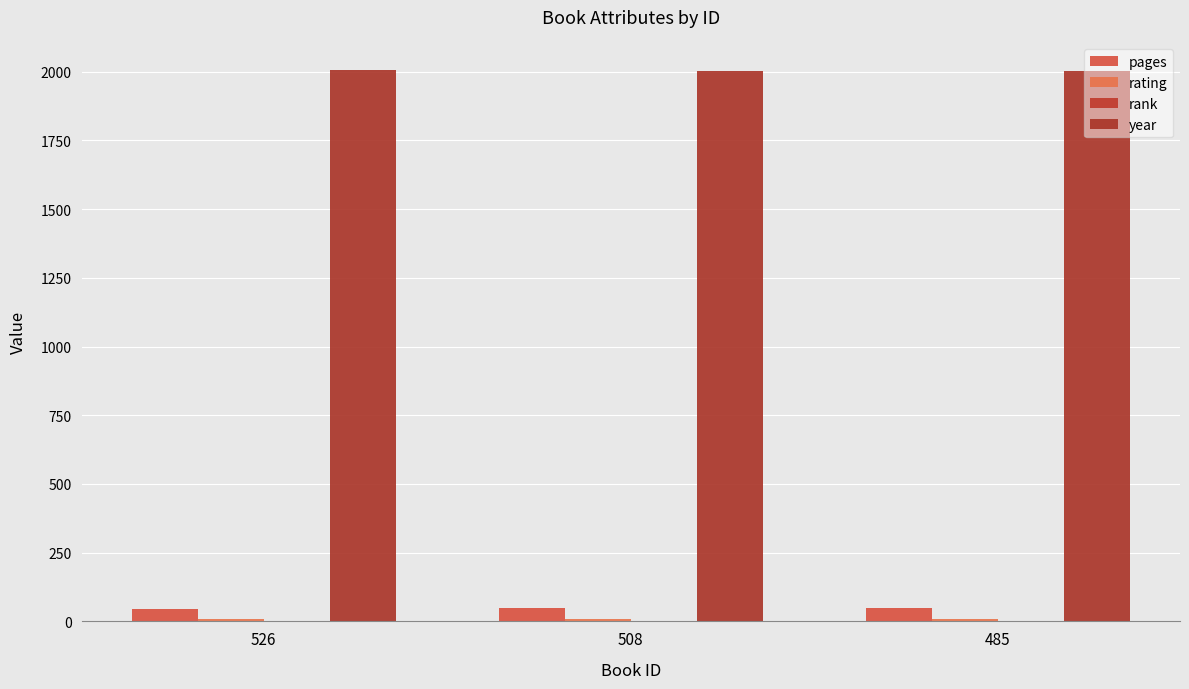

How many groups of bars are there?

3